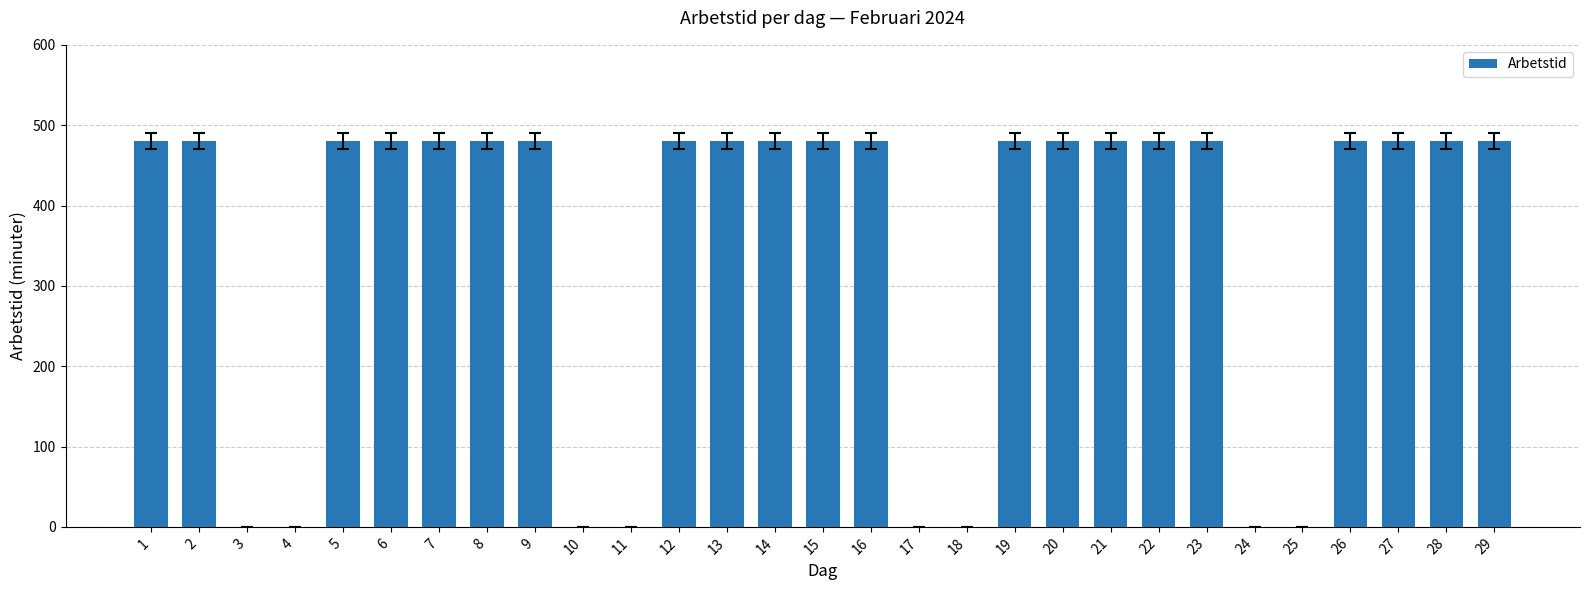

What is the sum of all values?

10080